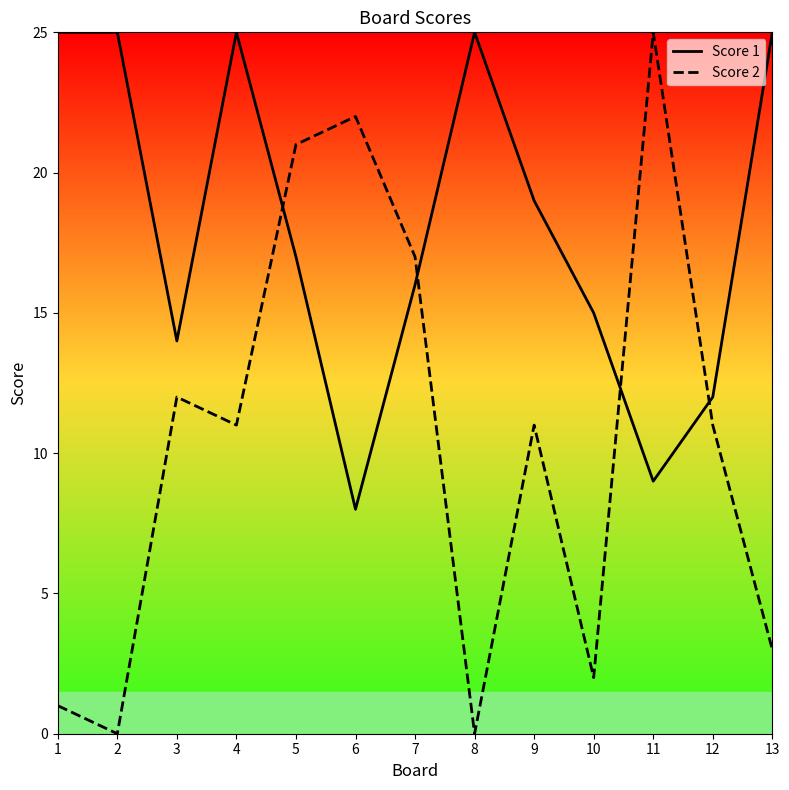

How many intersections are there between Score 2 and Score 1?

4